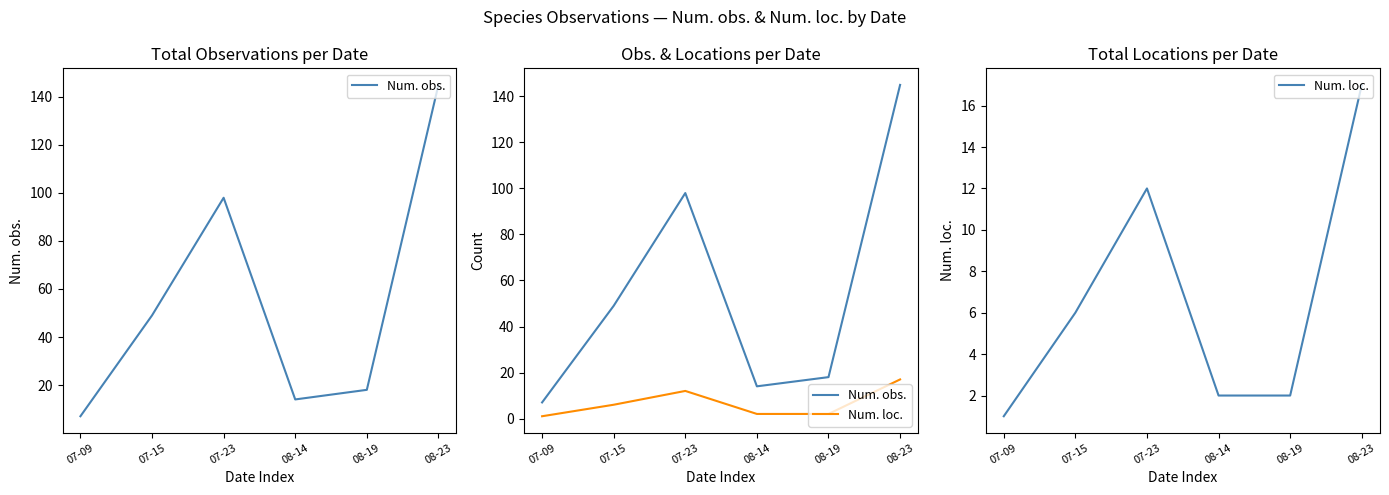

True or false: Num. loc. and Num. obs. cross at least once.

False